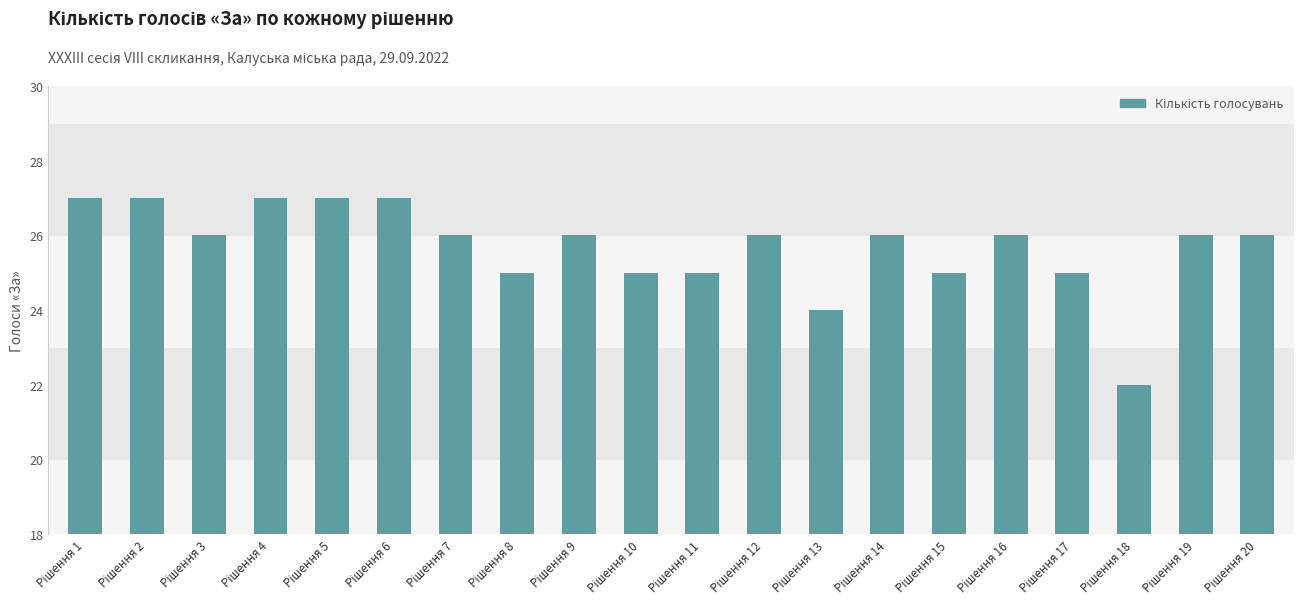

What is the greatest value displayed?

27